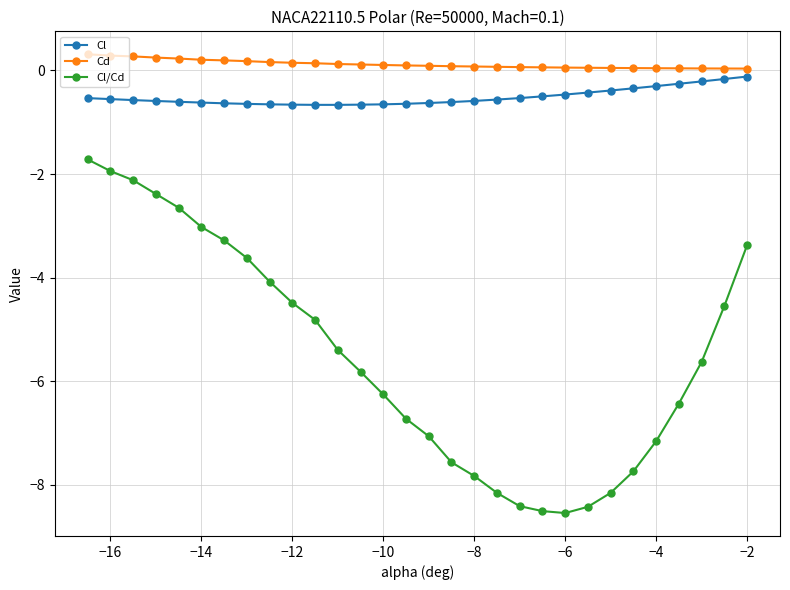

True or false: Cl and Cd cross at least once.

False